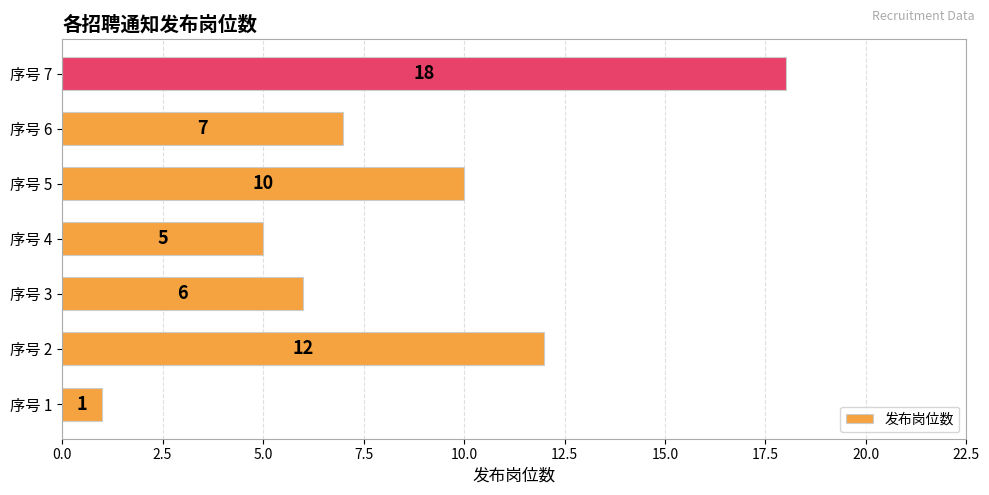

Which has a higher value, 序号 1 or 序号 4?

序号 4